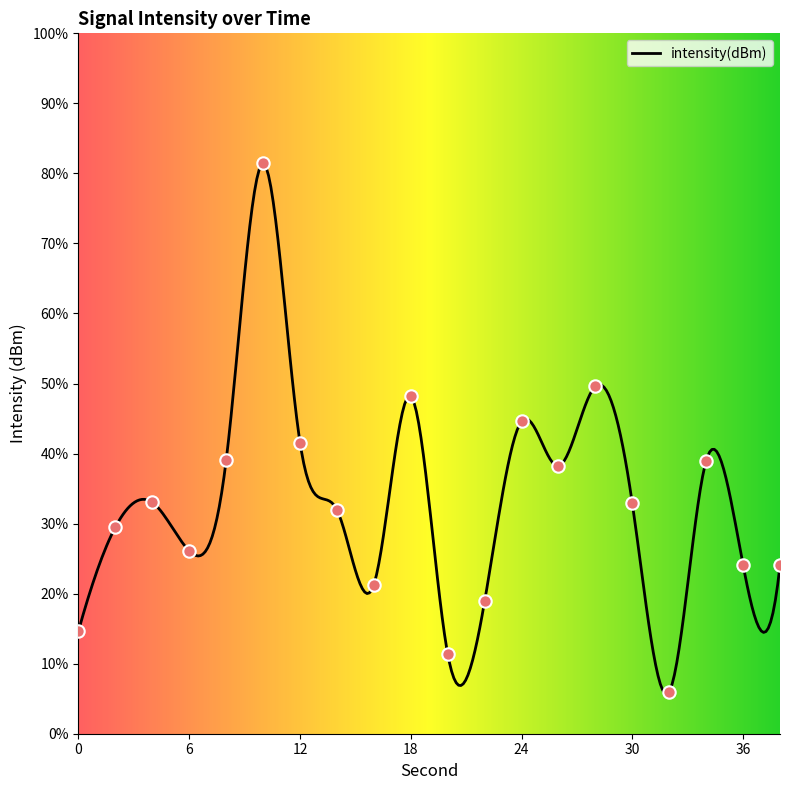

What is the ratio of the value at 2 to the value at 32?

4.9